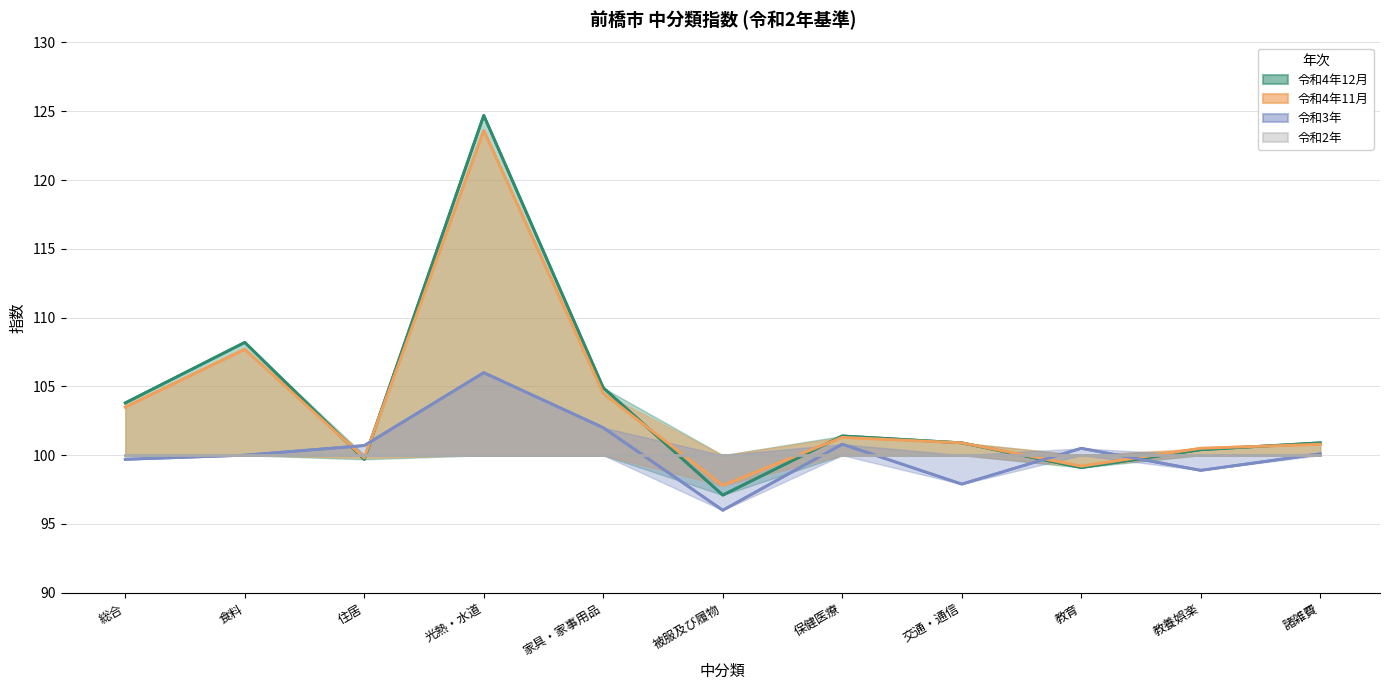

True or false: 令和4年11月 has a value of 101.3 at 保健医療.

True